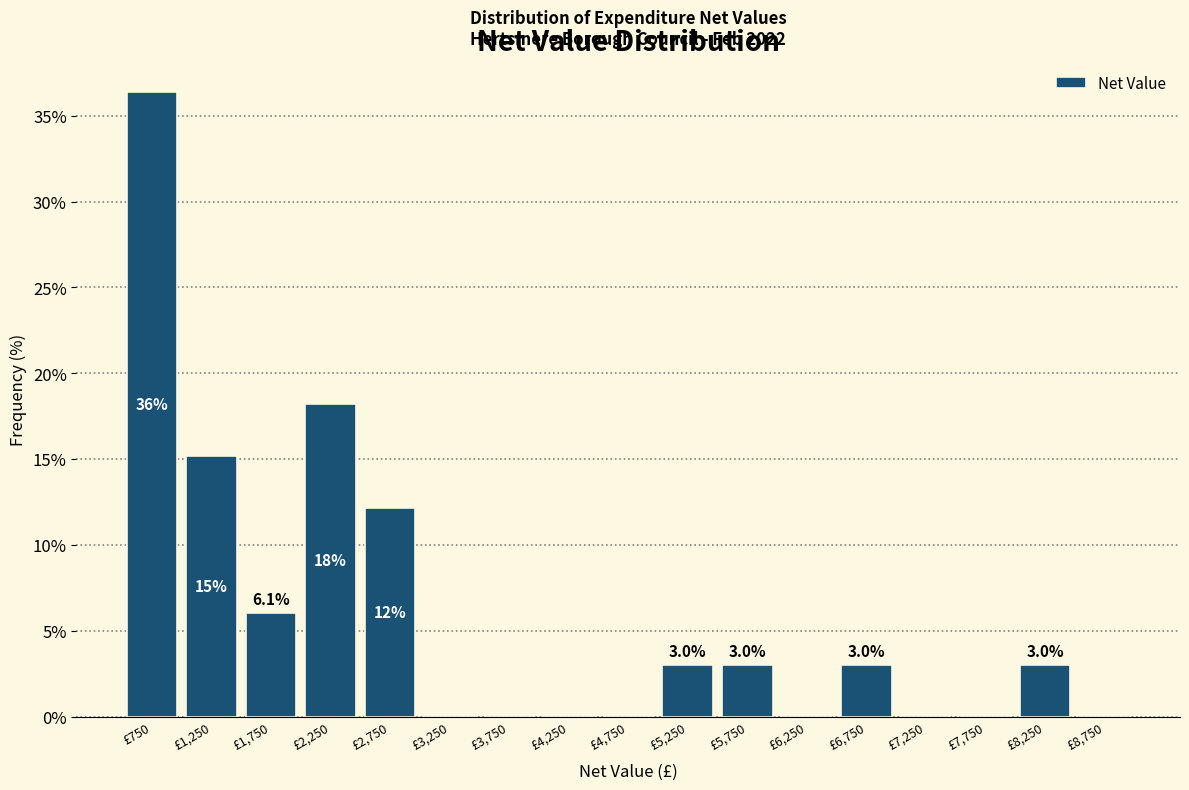

Over which range of the x-axis is the bar tallest?

500 to 1000